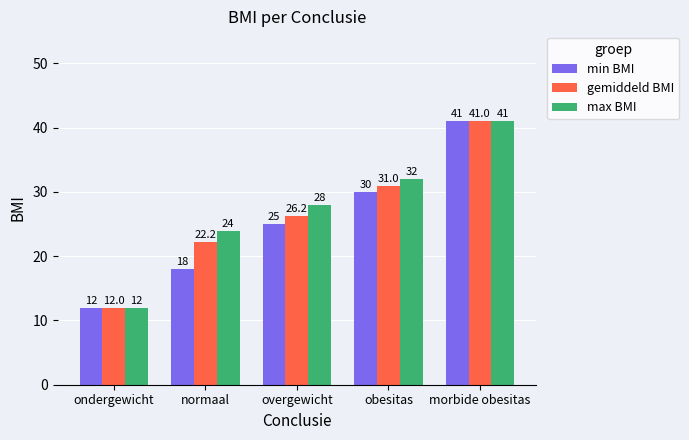

The max BMI series shows 16.2 at ondergewicht. True or false?

False